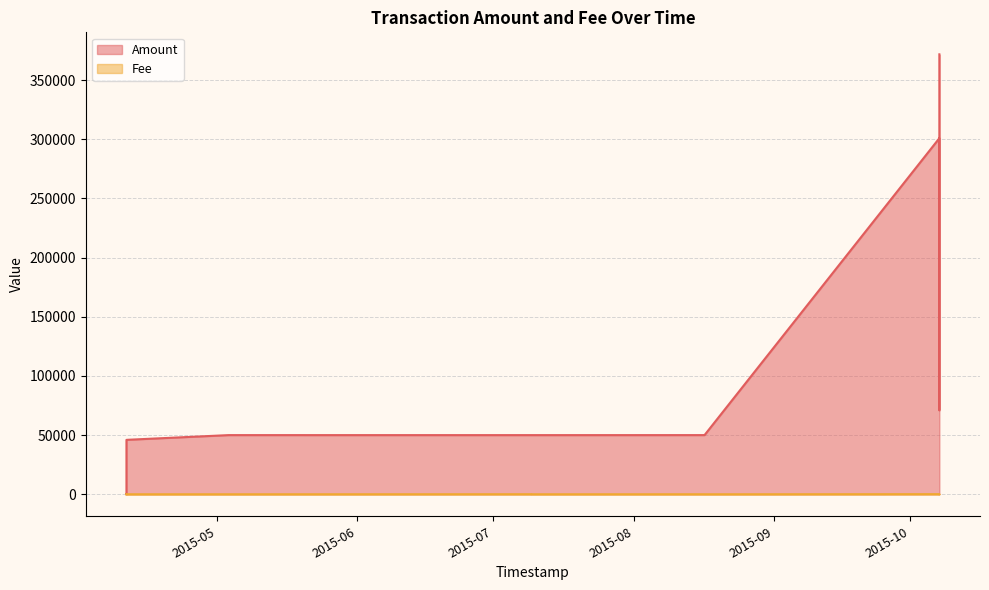

What is the difference between the Fee values at 2015-08-16 15:02:01 and 2015-08-16 14:14:24?

24